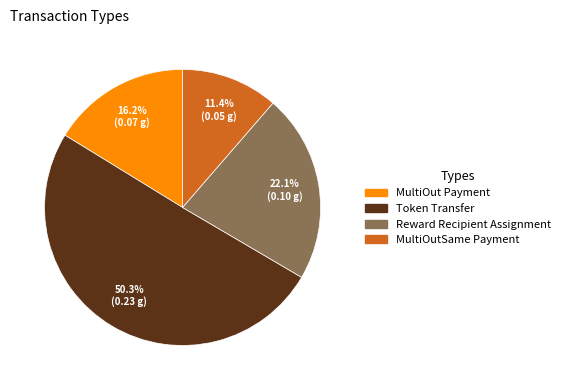

Which slice is the largest?

Token Transfer